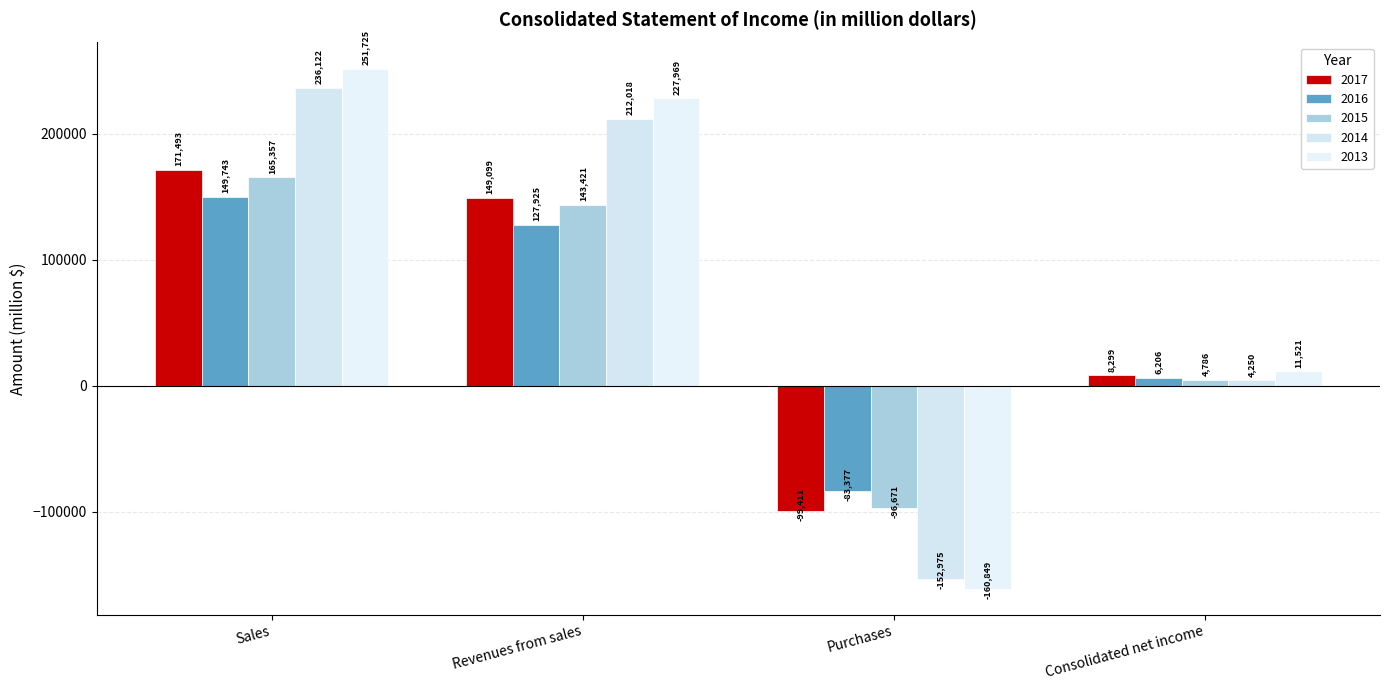

Rank the series by their maximum value, from highest to lowest.

2013, 2014, 2017, 2015, 2016